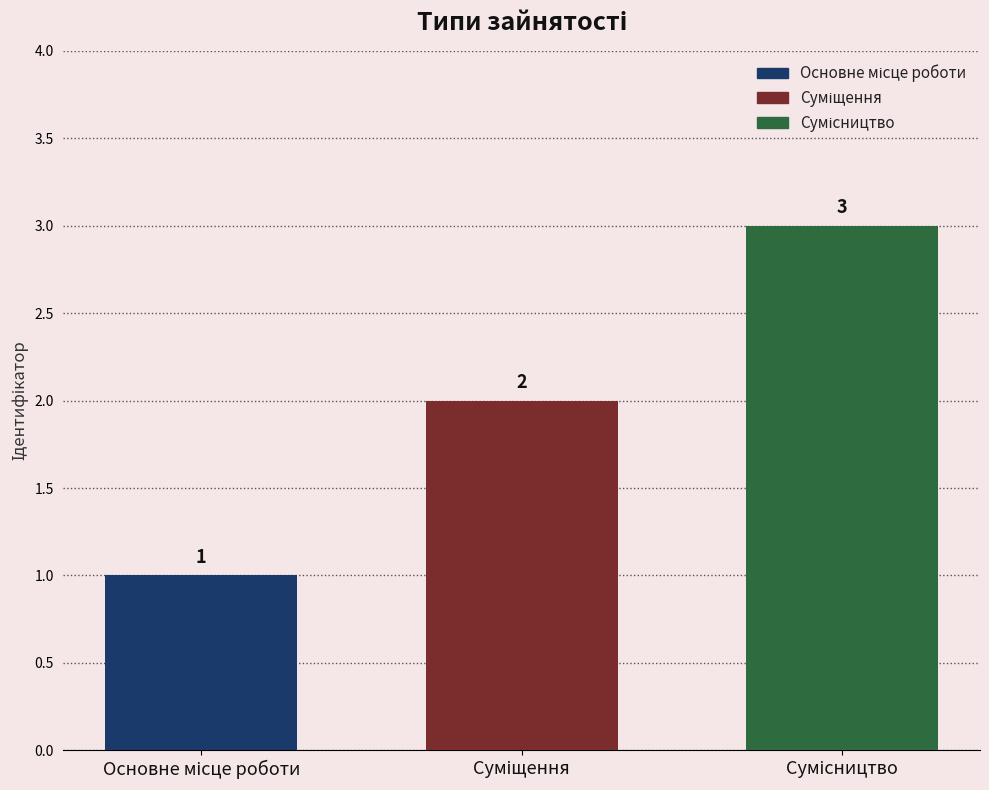

How many values are between 1 and 3?

3